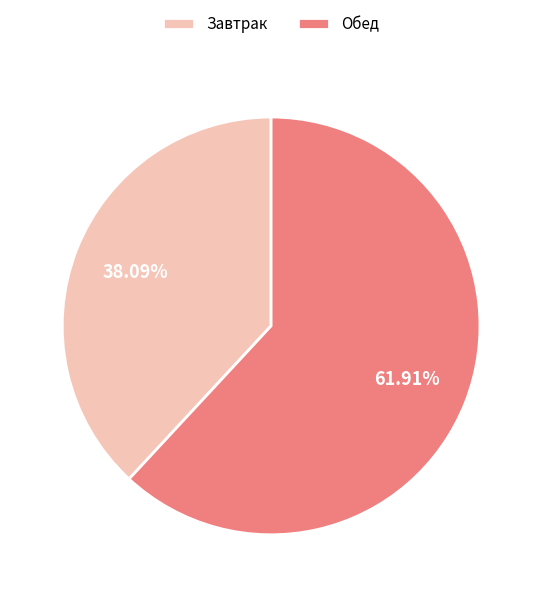

How many slices are in this pie chart?

2